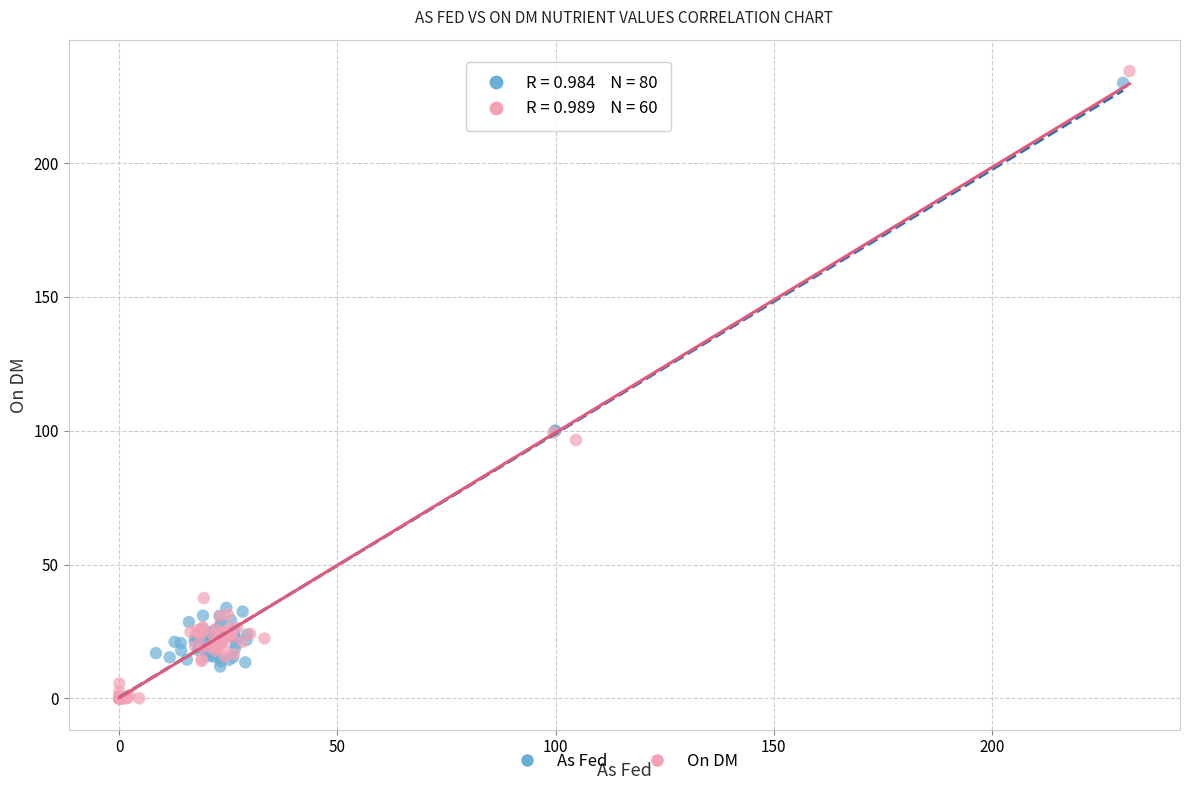

Which series has the widest spread of Y values?

On DM